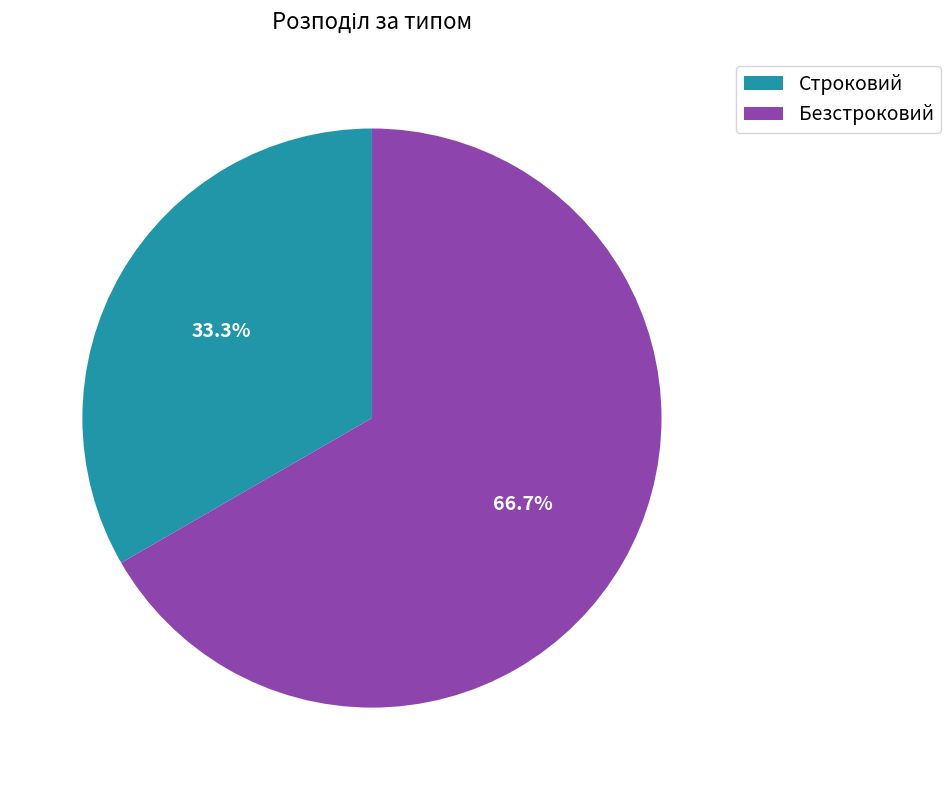

How many segments does this pie chart have?

2